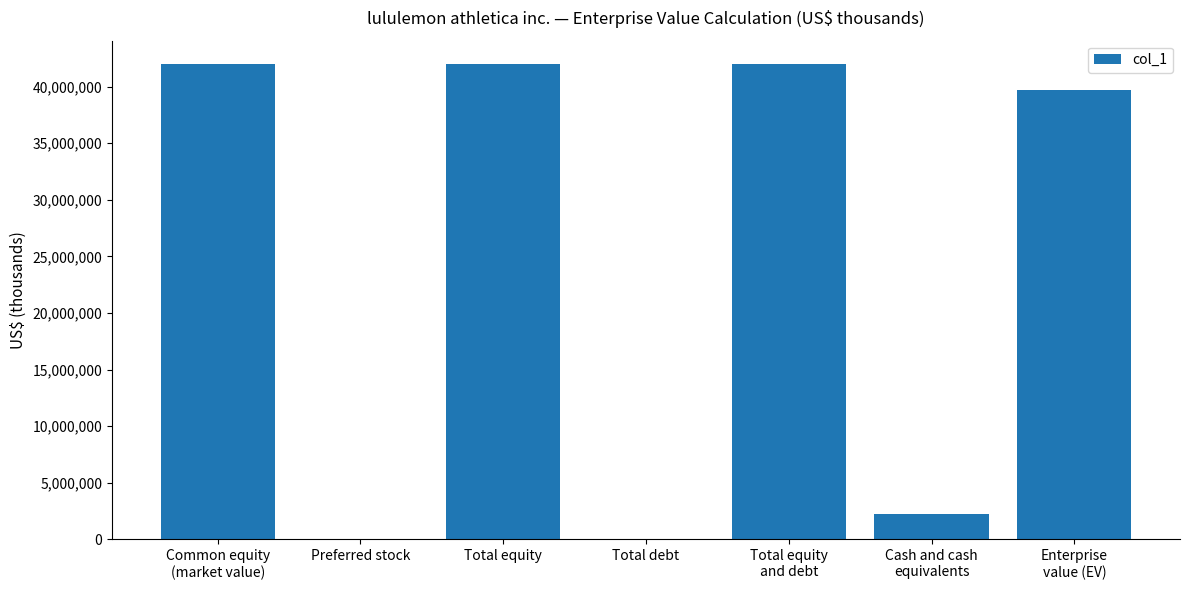

How many series are shown in this chart?

1